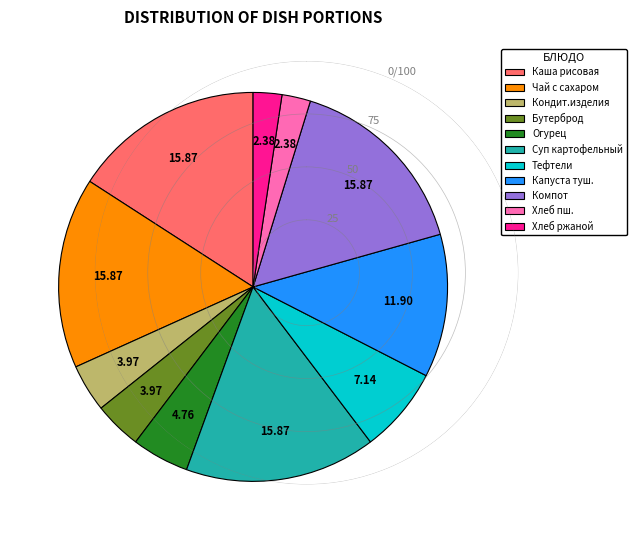

Between Кондит.изделия and Огурец, which is larger?

Огурец